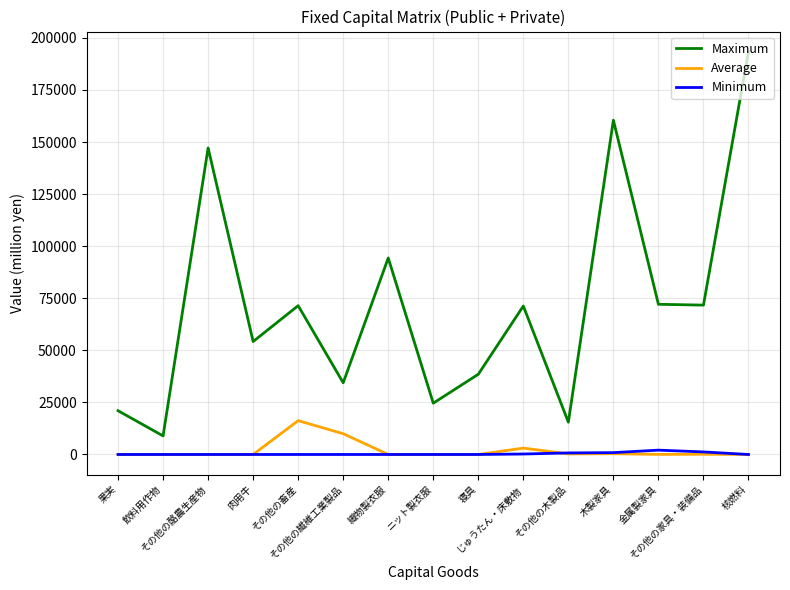

What is the total value across all series at 織物製衣服?

94331